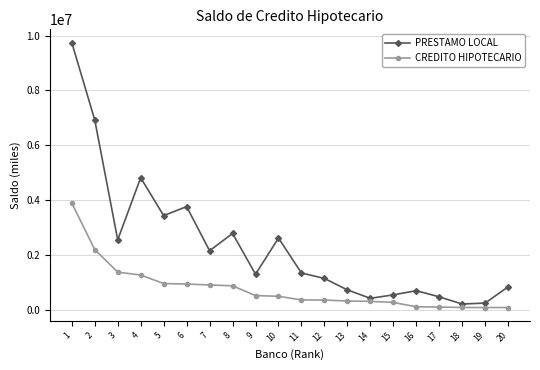

What is the value of the PRESTAMO LOCAL point at the 6th from the left?

3757567.6